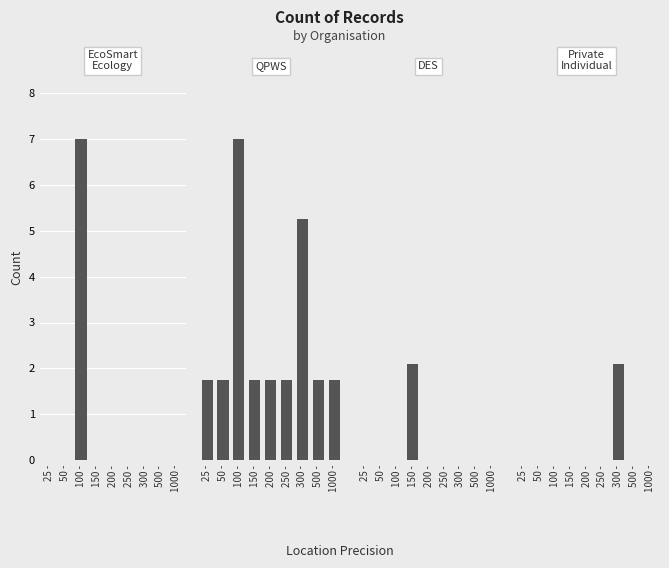

The value of DES at 500 - is 0. True or false?

False